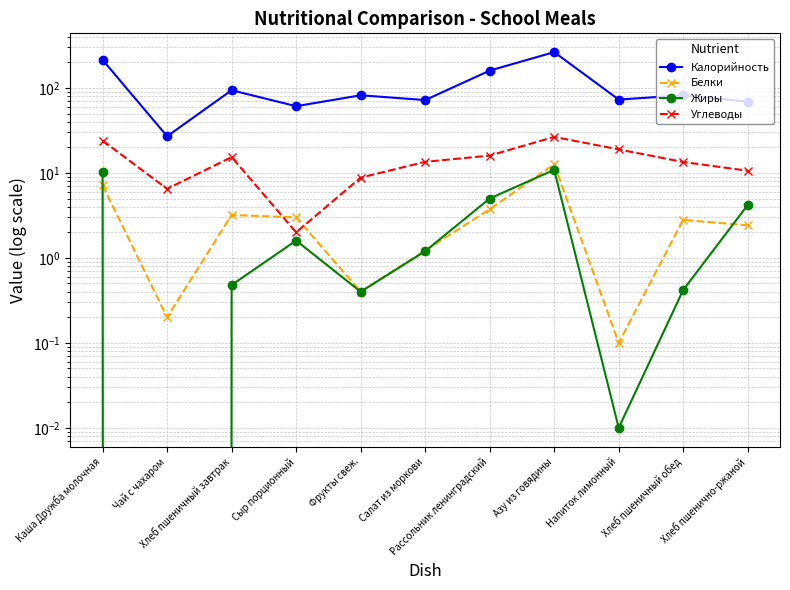

What is the difference between the Калорийность values at Фрукты свеж. and Чай с чахаром?

55.0